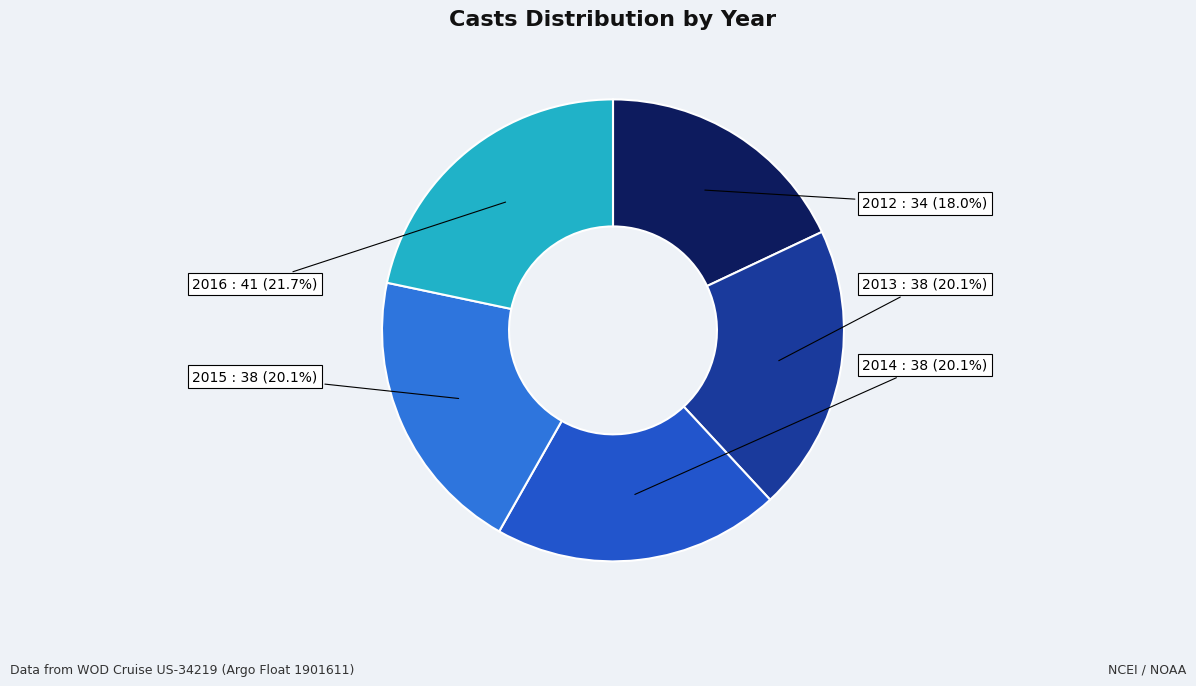

What is the ratio of the value at 2015 to the value at 2016?

0.9